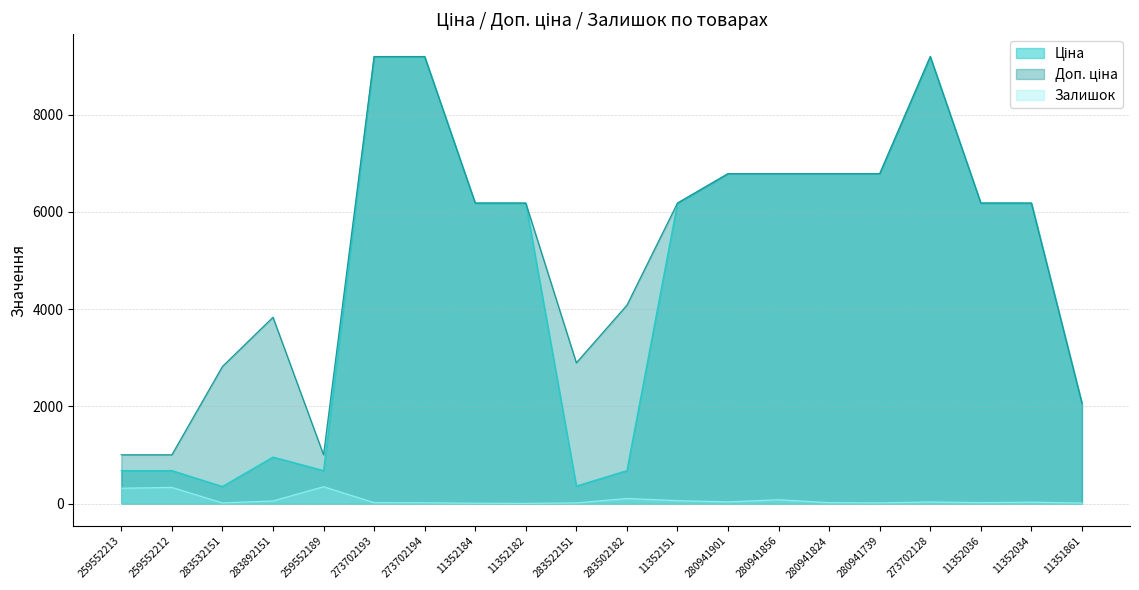

Which series has the largest total across all categories?

Доп. ціна